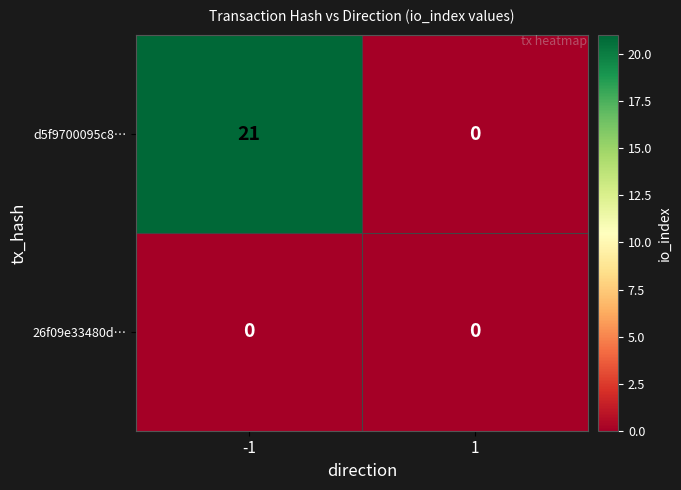

How many categories are shown in the chart?

2